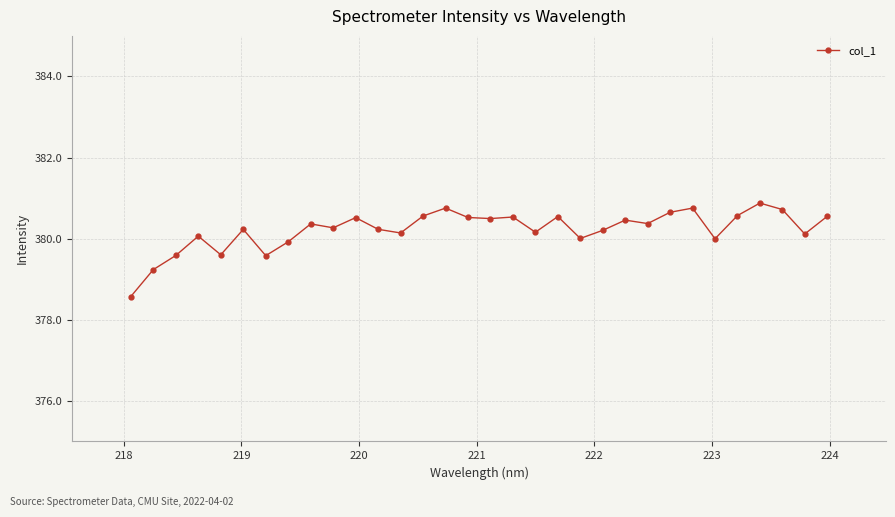

What is the difference between the maximum and minimum values?

2.3